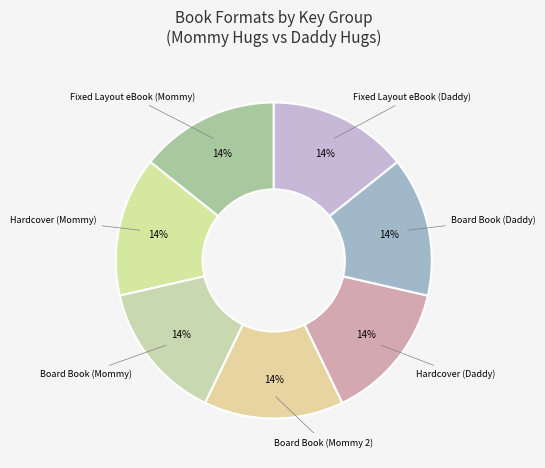

Does any single category account for the majority?

No